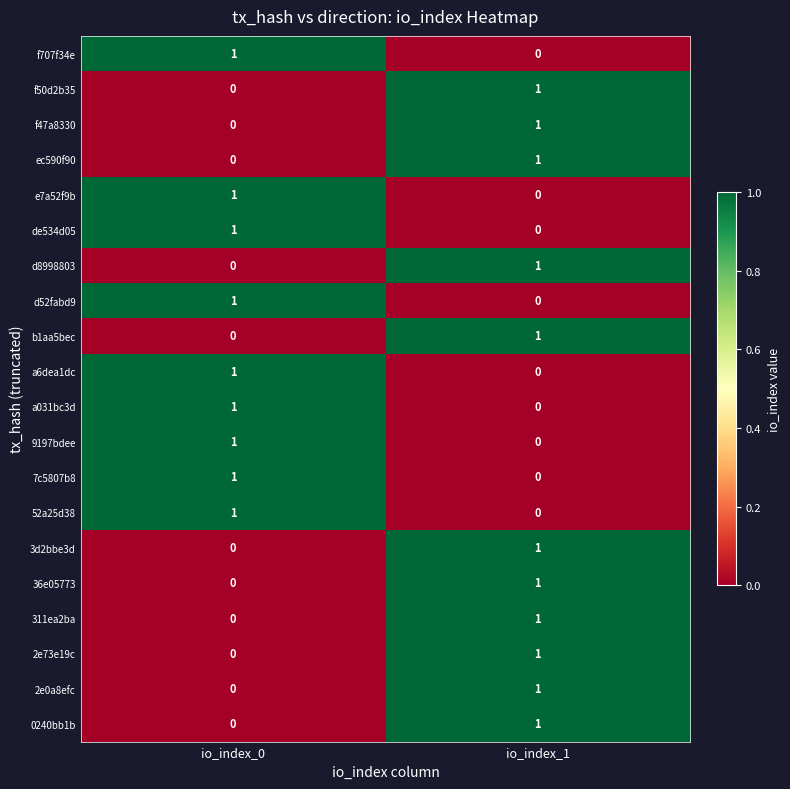

What is the total value across all series at io_index_0?

9